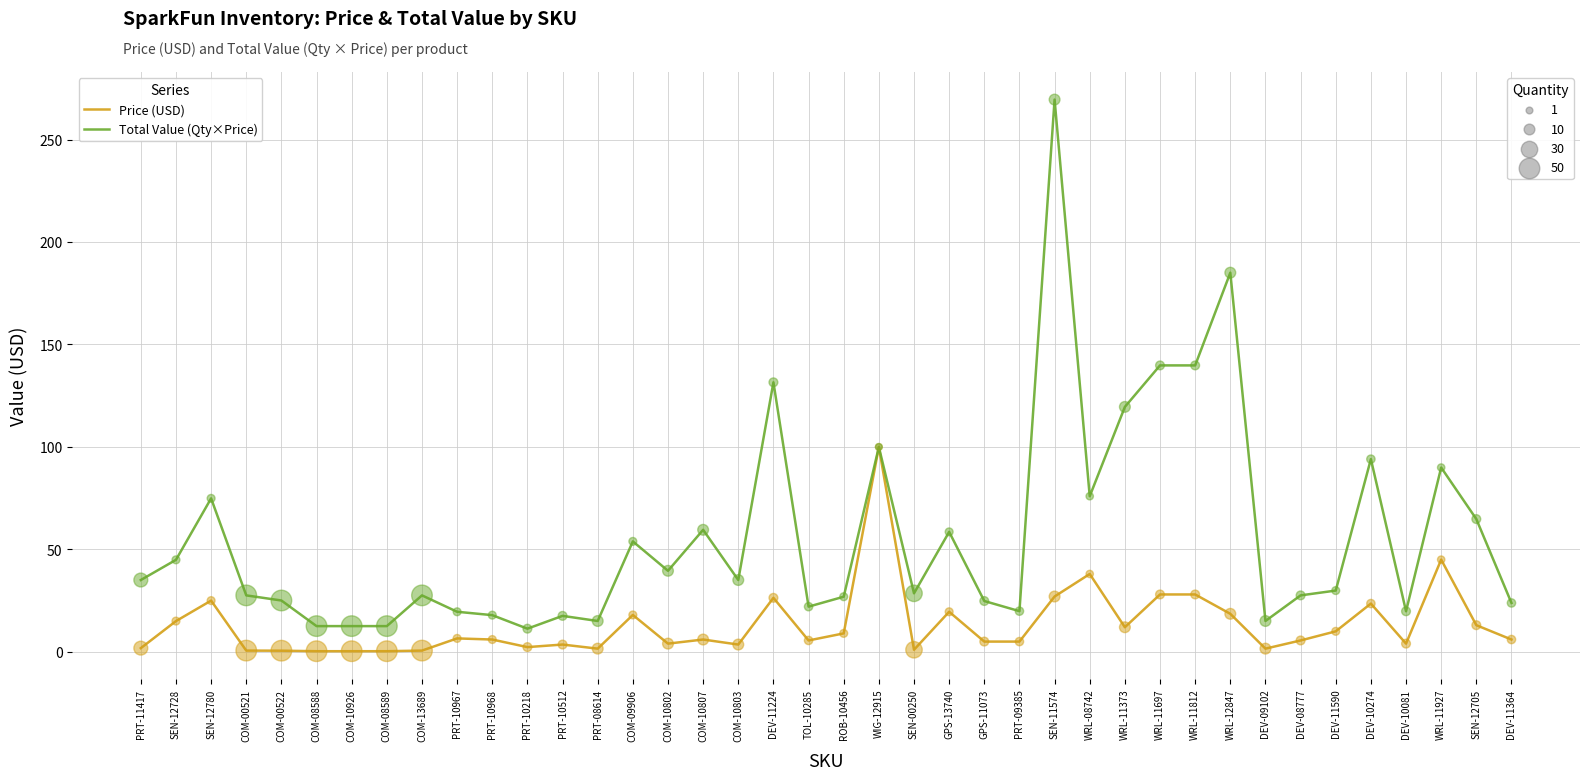

At which category is the sum across all series the highest?

SEN-11574